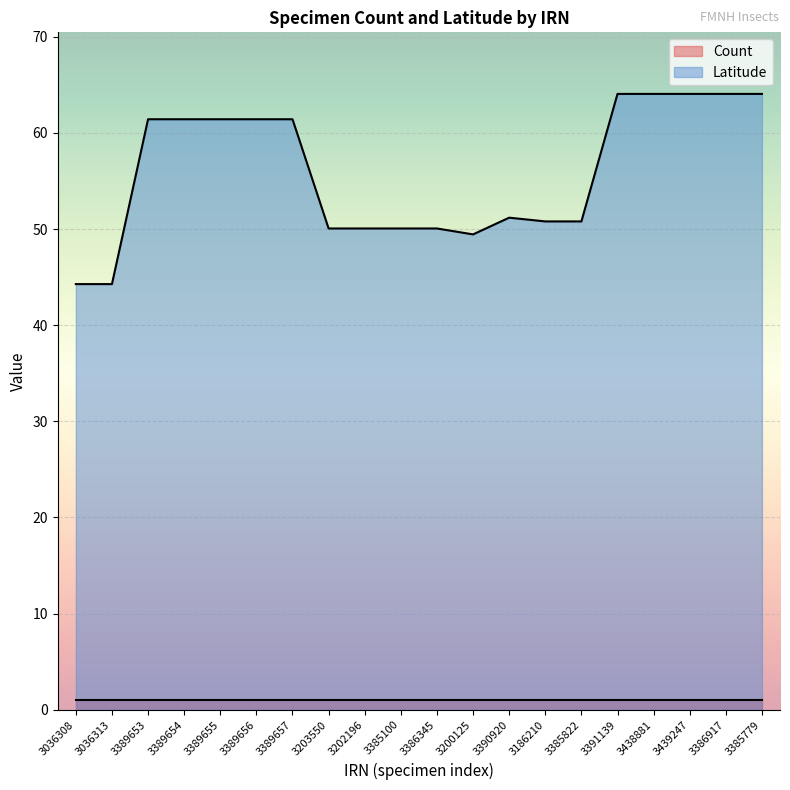

Reading left to right, what are all the values shown in this chart?

44.3	44.3	61.4	61.4	61.4	61.4	61.4	50.1	50.1	50.1	50.1	49.4	51.2	50.8	50.8	64.0	64.0	64.0	64.0	64.0